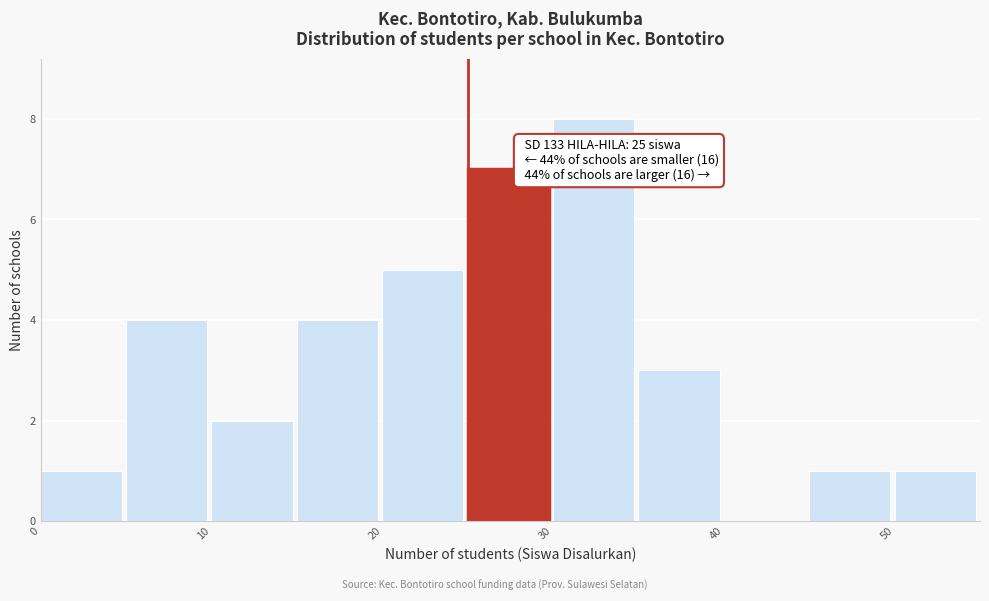

Over which range of the x-axis is the bar tallest?

30 to 35